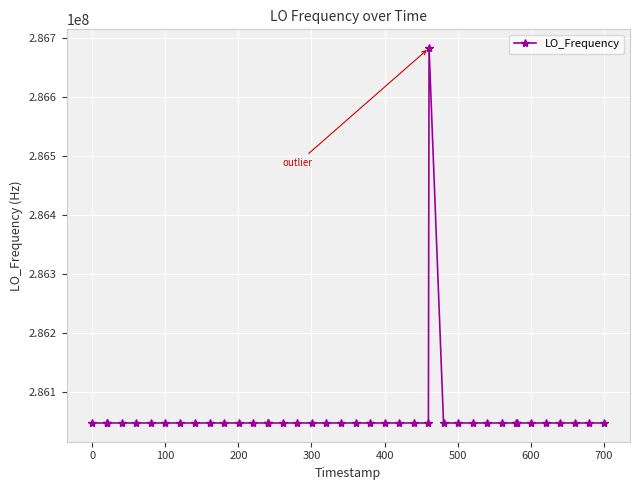

What is the value of the 39th point from the left?

286046998.5